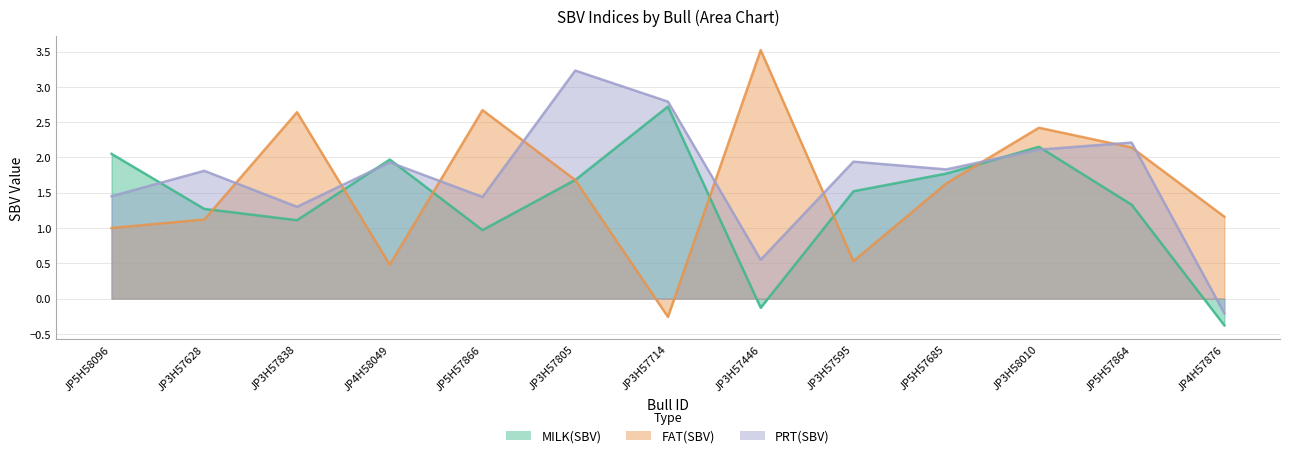

The value of FAT(SBV) at JP5H57864 is 2.1. True or false?

True